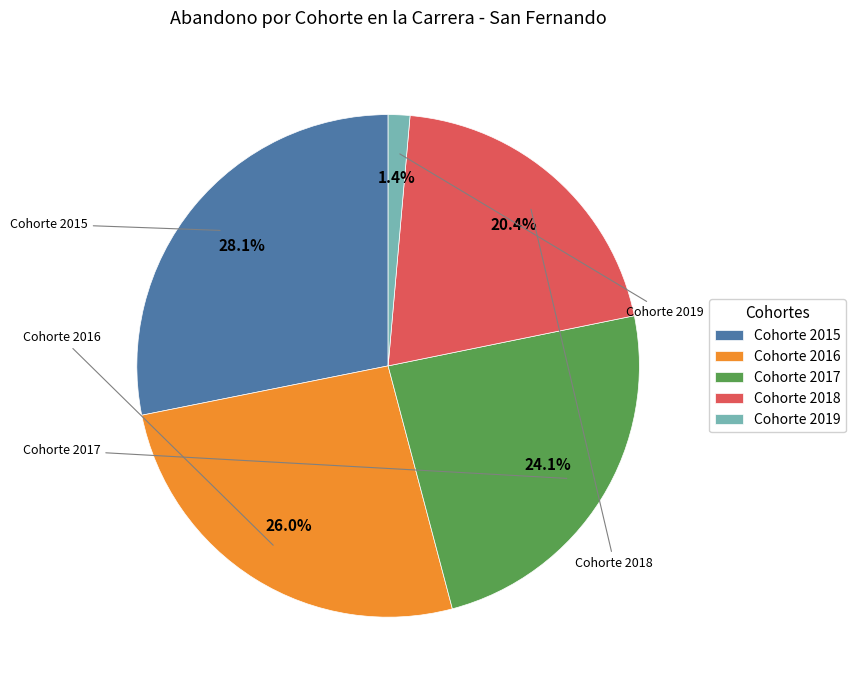

Is the sum of Cohorte 2019 and Cohorte 2017 greater than half?

No